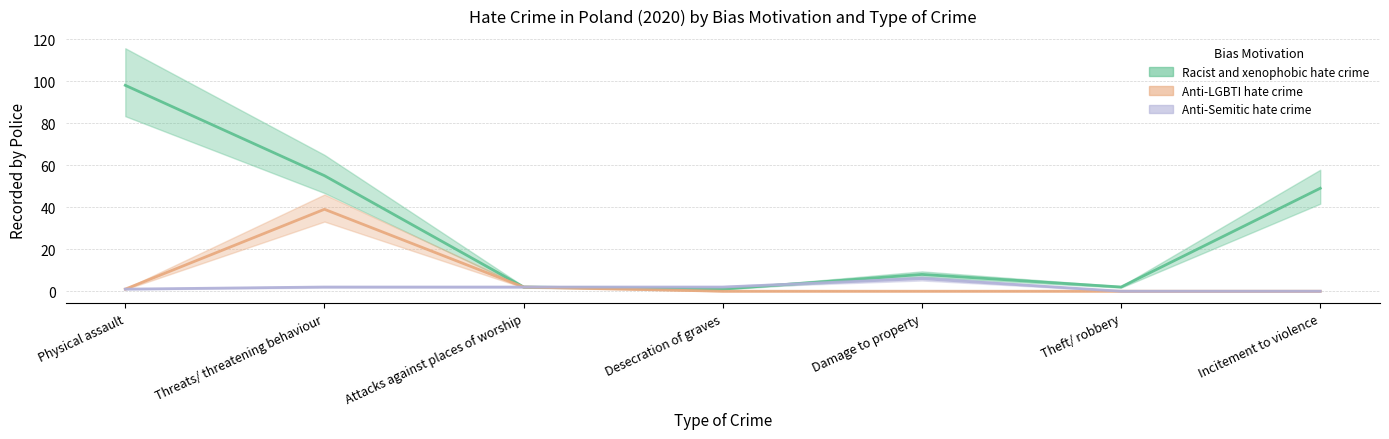

At which label is Anti-Semitic hate crime closest to 3?

Threats/ threatening behaviour